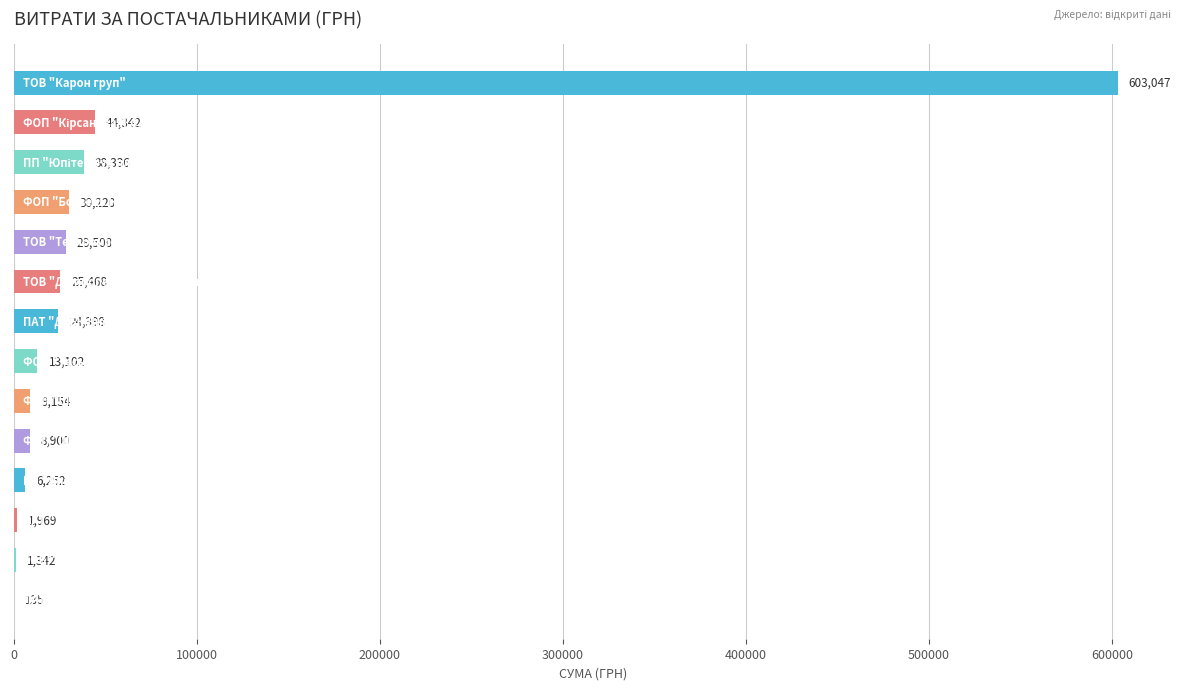

Are the bars horizontal?

Yes